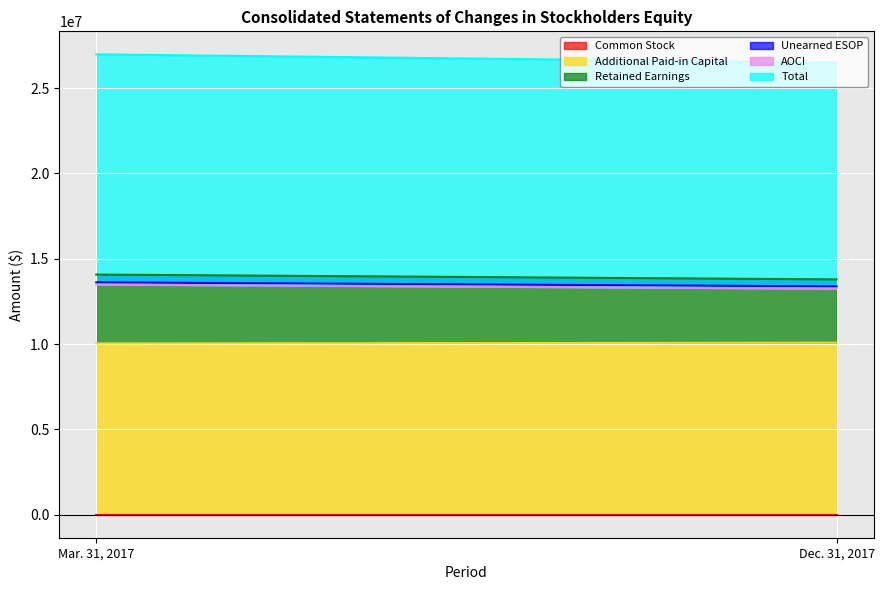

Which series has the largest range (max minus min)?

Retained Earnings